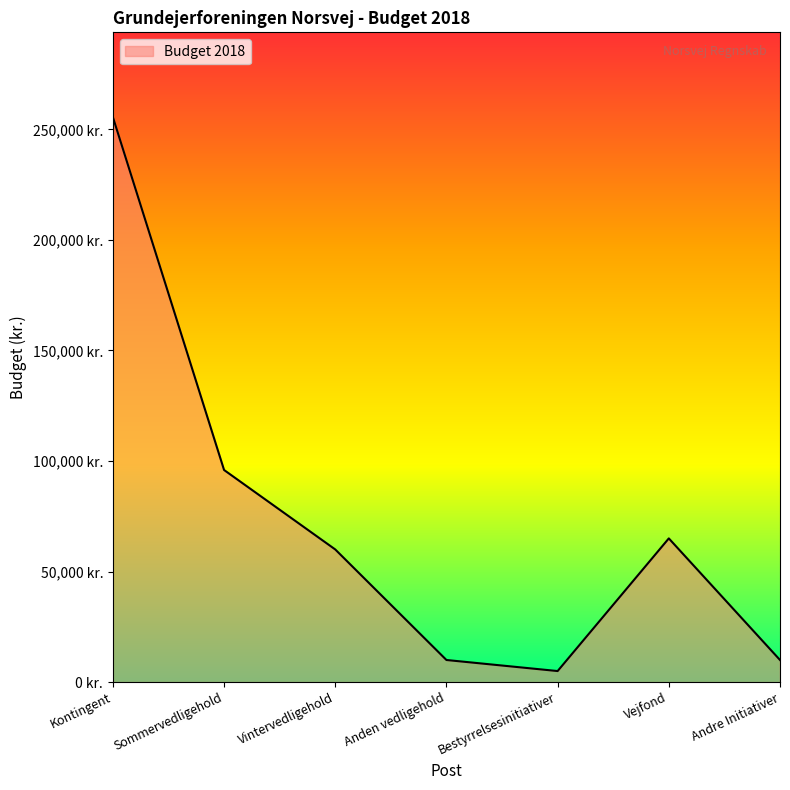

Is this an area chart (filled region under the line)?

Yes